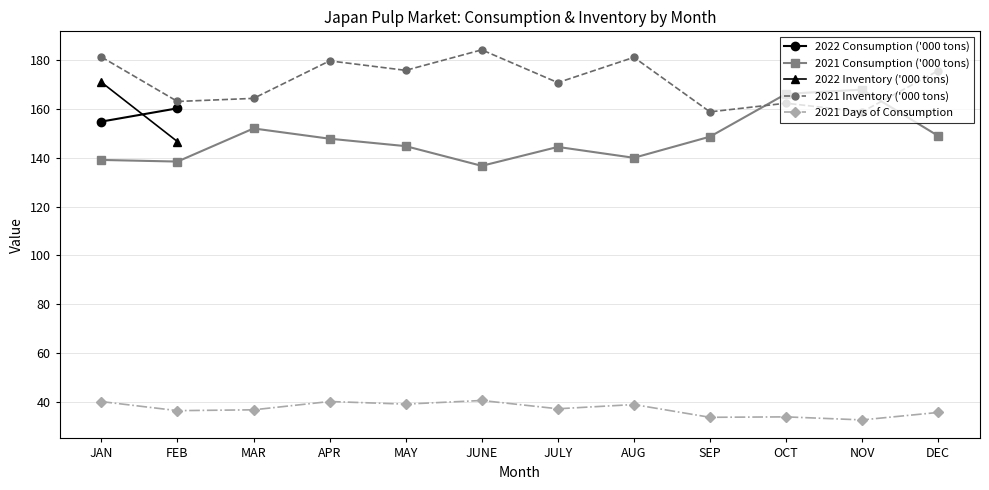

What is the smallest value displayed?

32.6